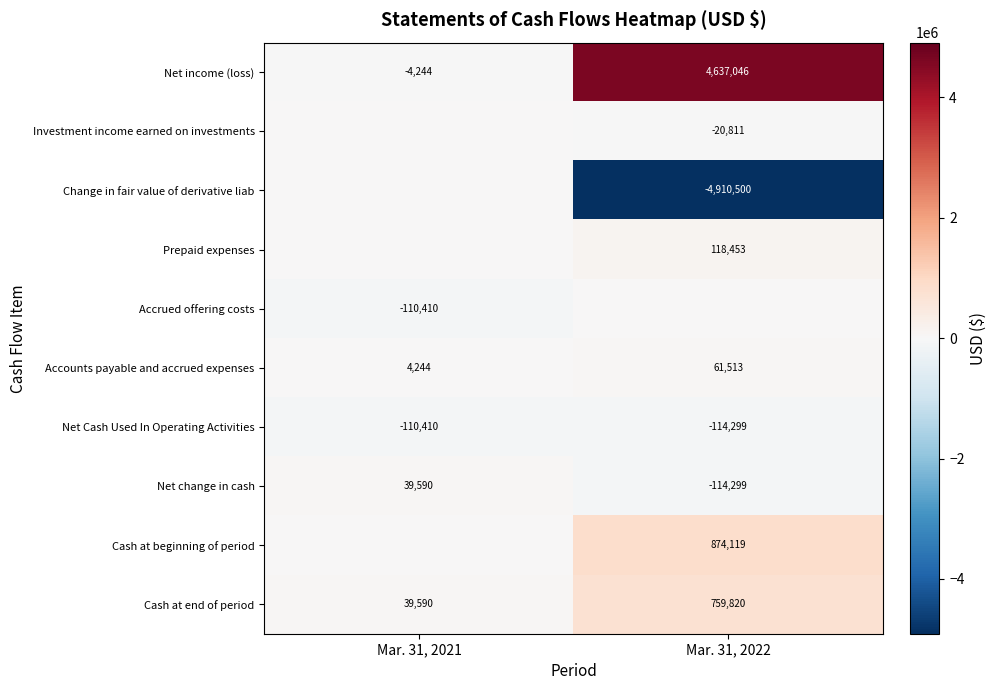

What is the difference between the maximum and minimum values in the Net income (loss) series?

4641290